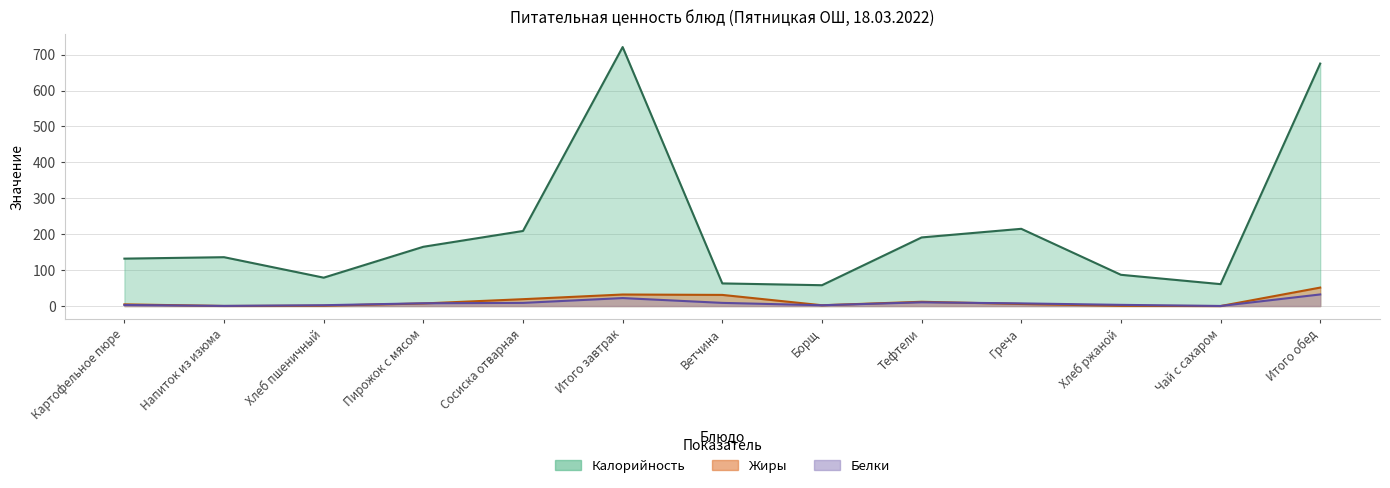

Reading left to right, extract all data points from this chart.

Калорийность: Картофельное пюре=132.0	Напиток из изюма=136.0	Хлеб пшеничный=79.0	Пирожок с мясом=165.0	Сосиска отварная=209.0	Итого завтрак=721.0	Ветчина=63.0	Борщ=58.0	Тефтели=191.0	Греча=215.0	Хлеб ржаной=87.0	Чай с сахаром=61.0	Итого обед=675.0
Белки: Картофельное пюре=3.0	Напиток из изюма=0.4	Хлеб пшеничный=2.3	Пирожок с мясом=7.7	Сосиска отварная=8.8	Итого завтрак=22.2	Ветчина=8.8	Борщ=2.2	Тефтели=10.4	Греча=7.4	Хлеб ржаной=3.3	Чай с сахаром=0.2	Итого обед=32.3
Жиры: Картофельное пюре=4.7	Напиток из изюма=0.2	Хлеб пшеничный=0.9	Пирожок с мясом=7.2	Сосиска отварная=19.1	Итого завтрак=32.1	Ветчина=31.0	Борщ=2.2	Тефтели=11.9	Греча=5.7	Хлеб ржаной=0.6	Чай с сахаром=0.0	Итого обед=51.4